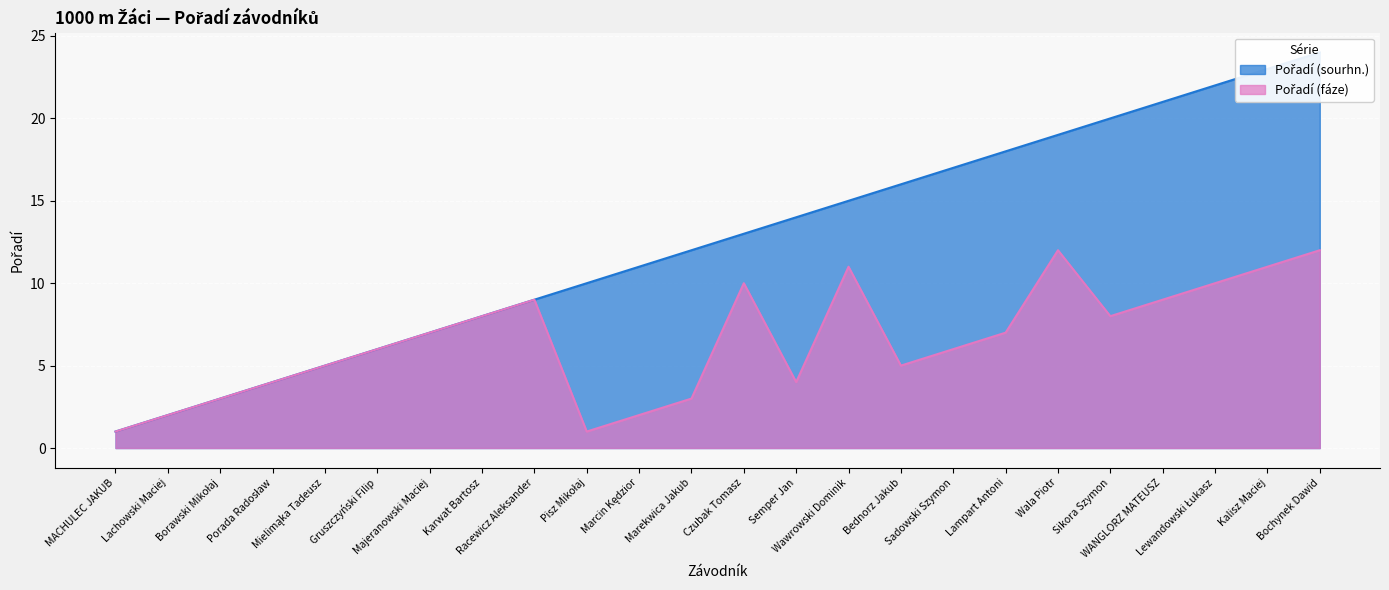

What is the difference between the maximum and minimum values in the Pořadí (fáze) series?

11